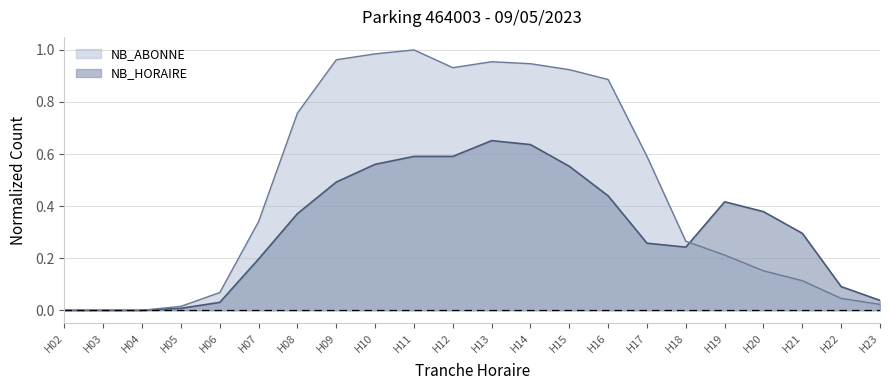

What is the value of the NB_ABONNE point at the 11th from the left?

0.9